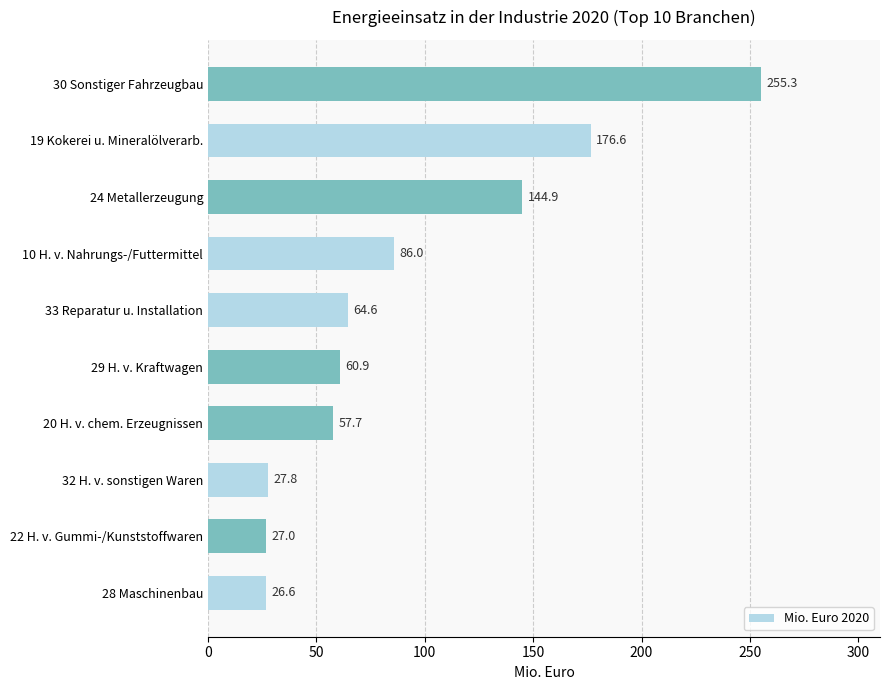

List the labels in order of value, largest first.

30 Sonstiger Fahrzeugbau, 19 Kokerei u. Mineralölverarb., 24 Metallerzeugung, 10 H. v. Nahrungs-/Futtermittel, 33 Reparatur u. Installation, 29 H. v. Kraftwagen, 20 H. v. chem. Erzeugnissen, 32 H. v. sonstigen Waren, 22 H. v. Gummi-/Kunststoffwaren, 28 Maschinenbau